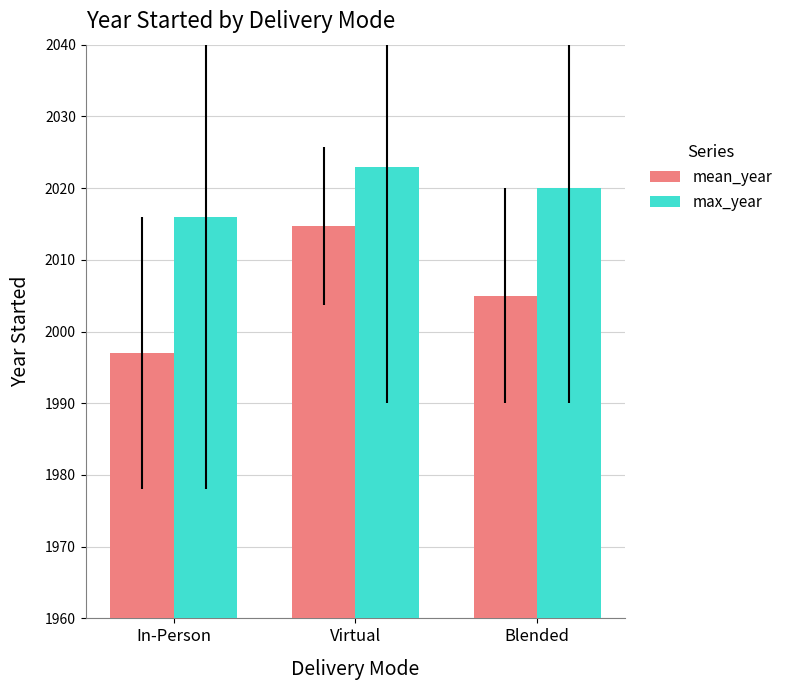

At which label does max_year first exceed 2020?

Virtual